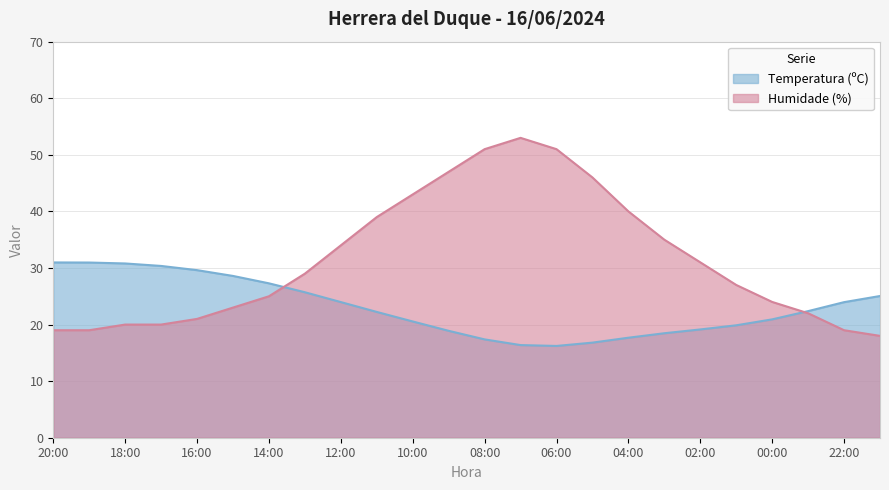

Which series has the largest total across all categories?

Humidade (%)